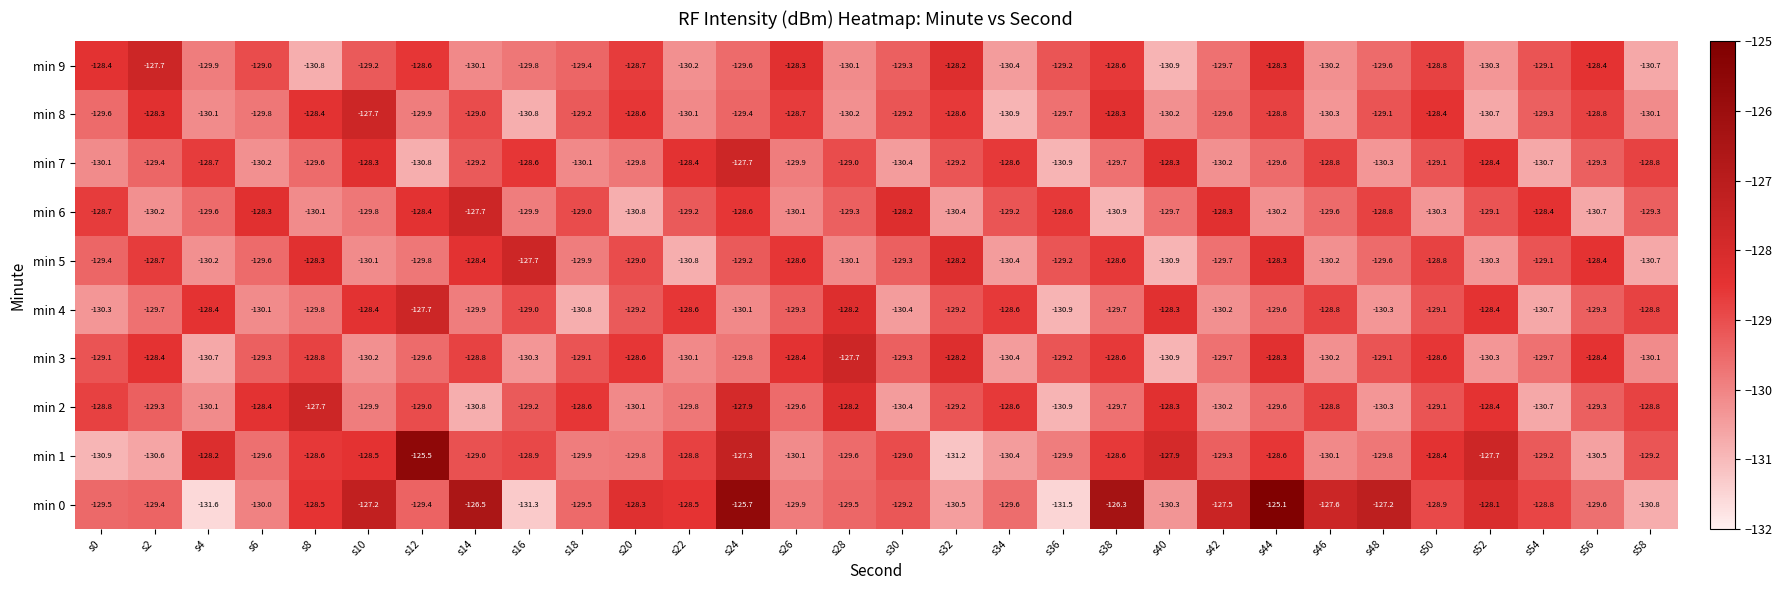

At which category is the sum across all series the highest?

s24